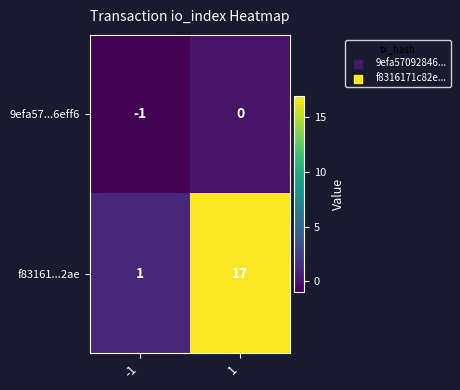

Reading left to right, list all the values displayed in this chart.

9efa57...6eff6: -1=-1	1=0
f83161...2ae: -1=1	1=17